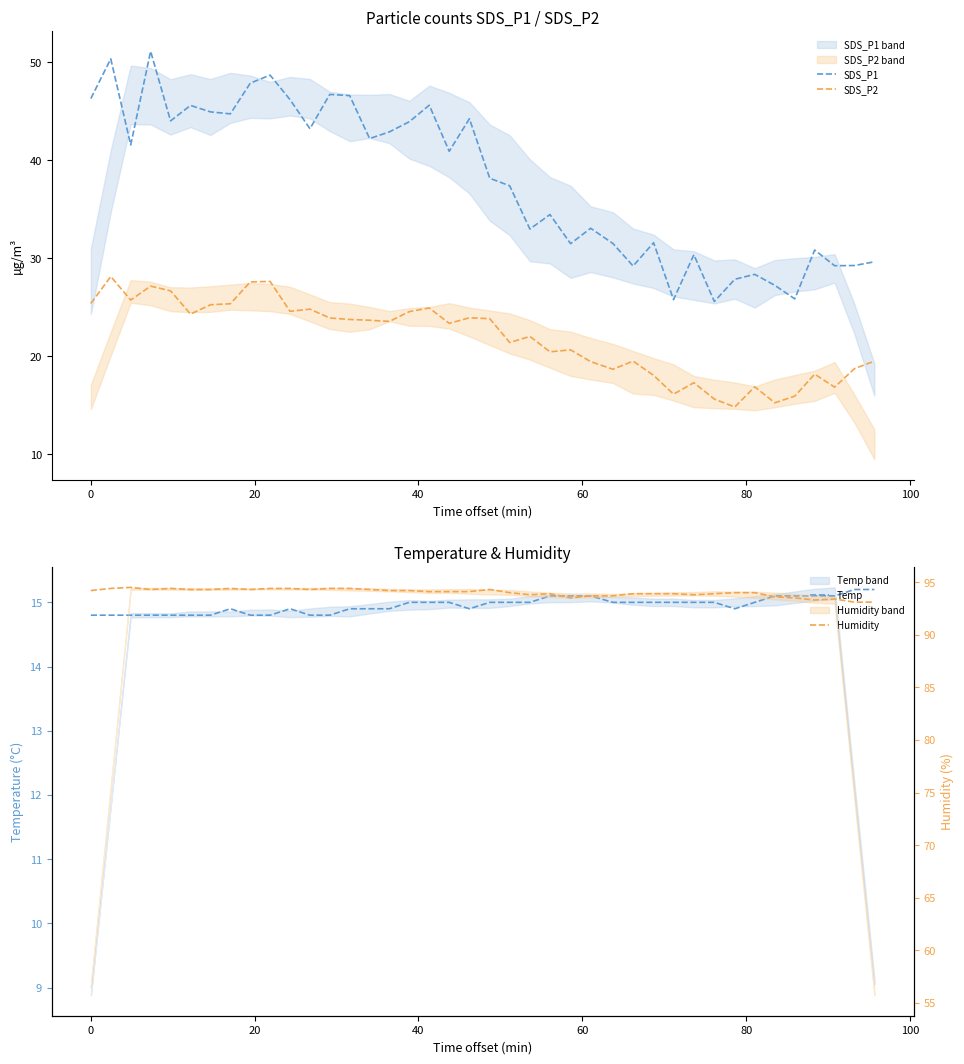

How many lines are shown in the chart?

4